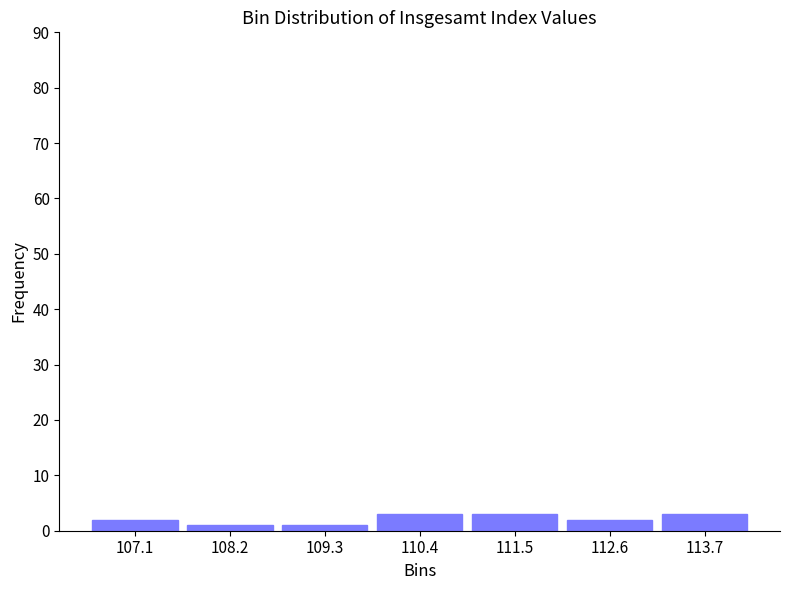

Reading left to right, transcribe this chart: for each bar, give the range it covers on the x-axis and its height. Neither the bar edges nor the heights are printed on the chart, so give them approximately, as read against the axes.

106.6 to 107.6: 2
107.6 to 108.8: 1
108.8 to 109.8: 1
109.8 to 111.0: 3
111.0 to 112.0: 3
112.0 to 113.2: 2
113.2 to 114.2: 3